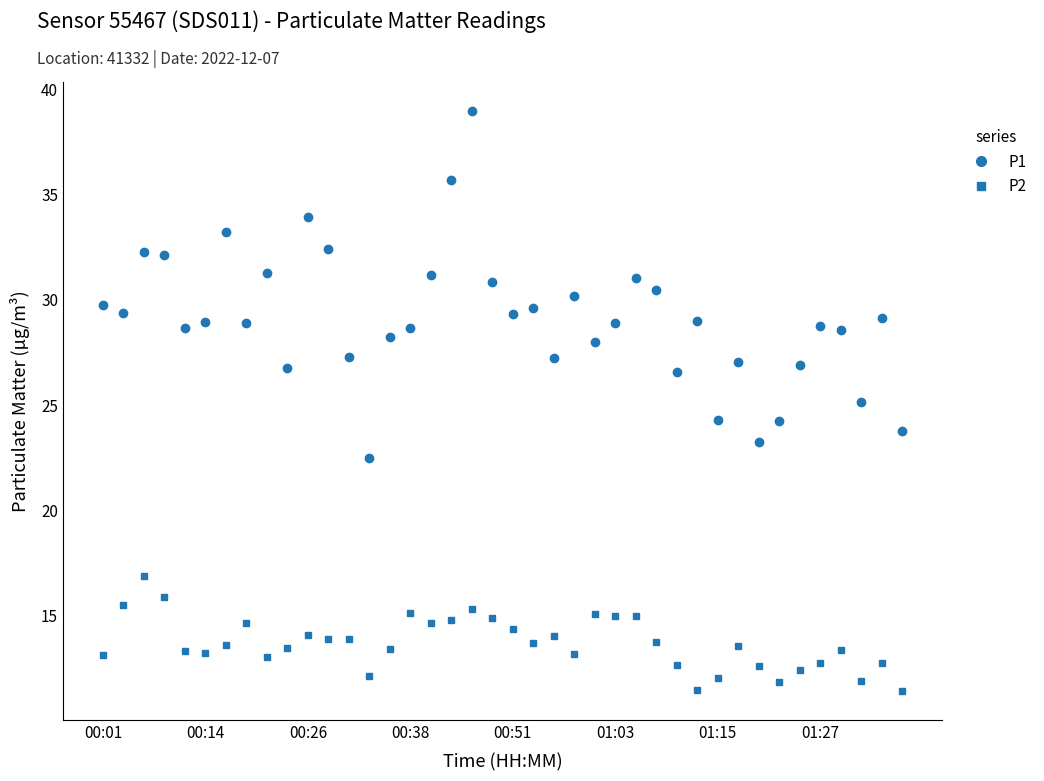

True or false: P2 and P1 cross at least once.

False